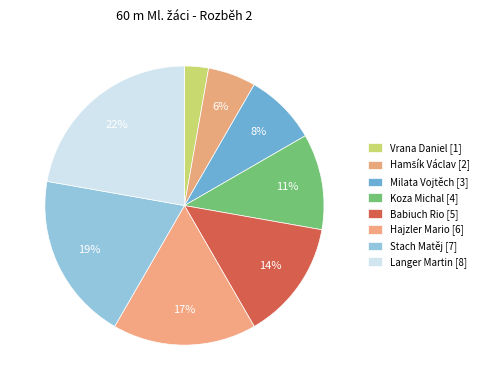

Count the number of slices in the pie.

8